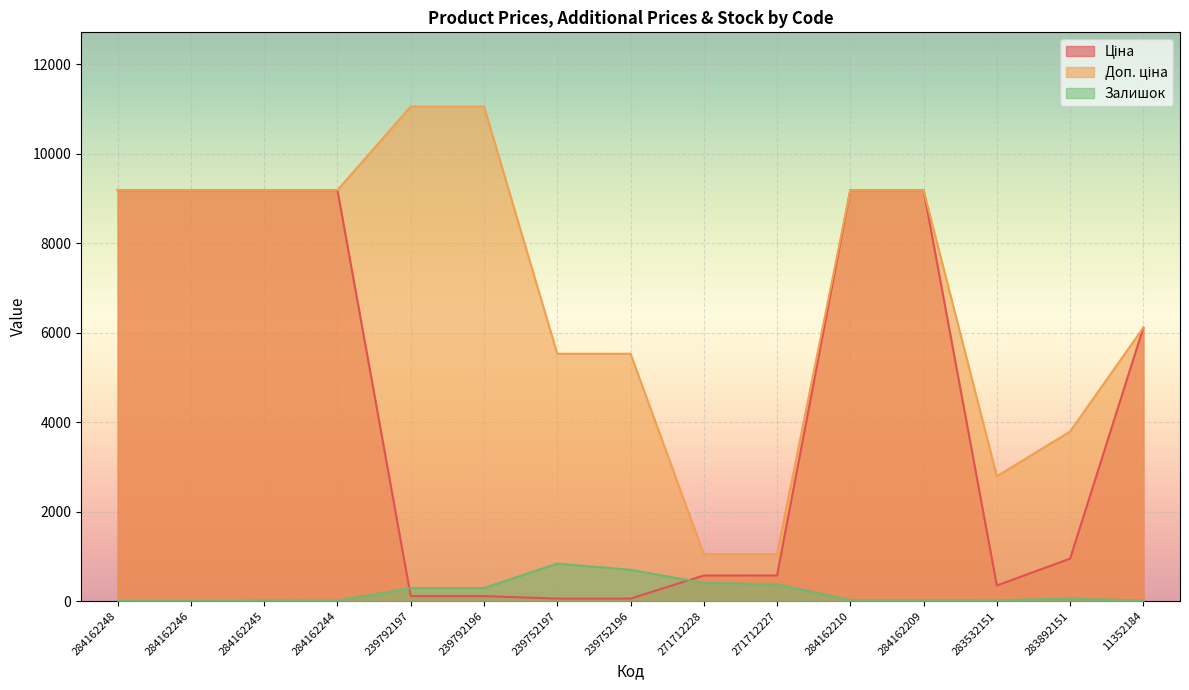

Which category has the lowest value across all series?

284162248